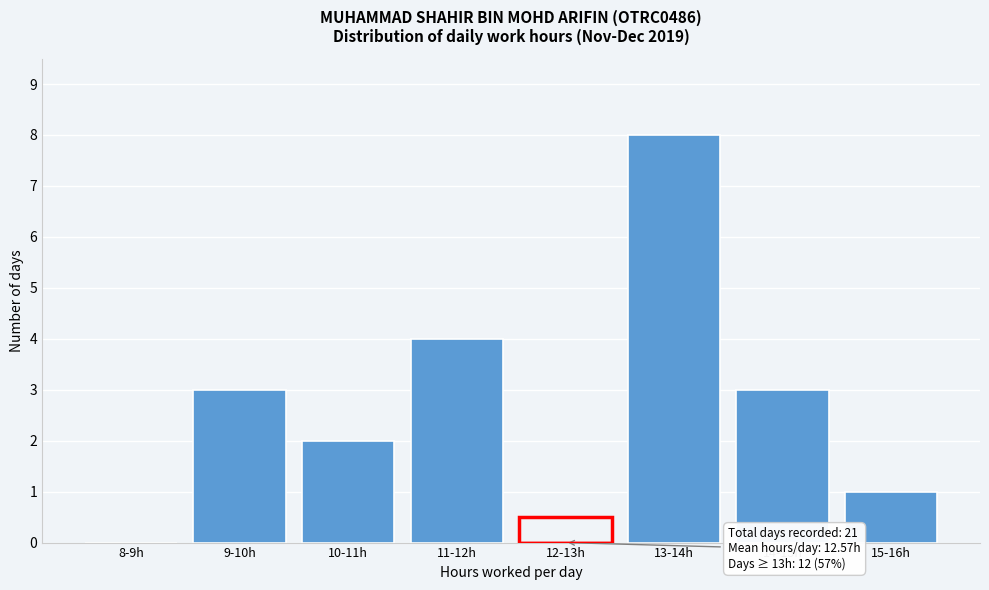

Reading left to right, transcribe all the data shown in this chart.

8-9h=0	9-10h=3	10-11h=2	11-12h=4	12-13h=0	13-14h=8	14-15h=3	15-16h=1